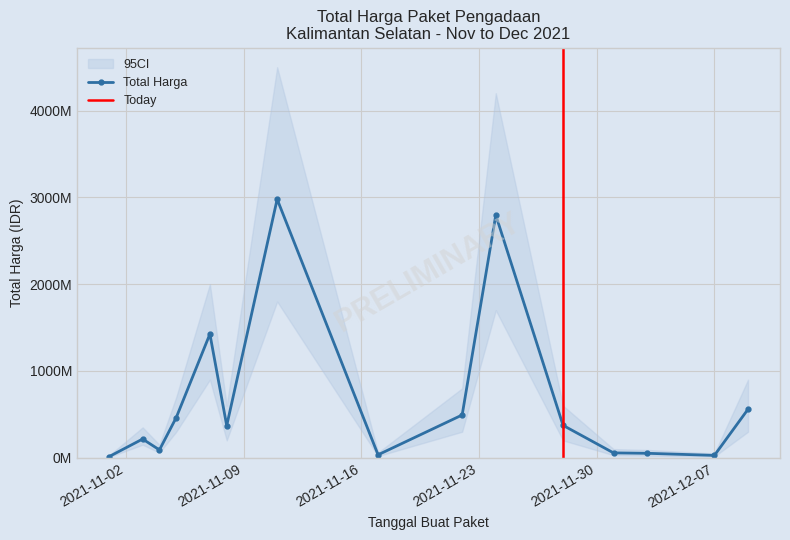

Which category has the highest value across all series?

2021-11-11